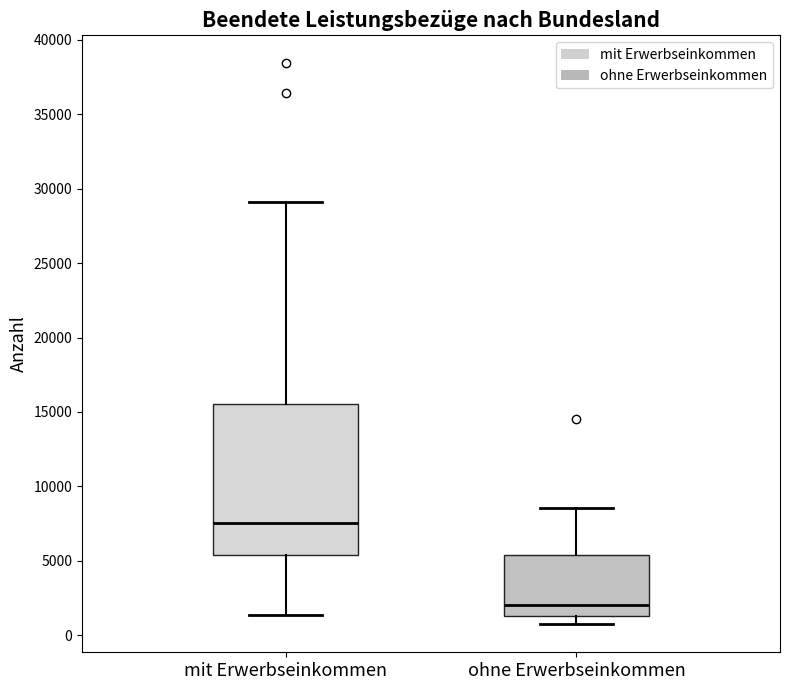

Which box is the tallest, from its lower edge to its upper edge?

mit Erwerbseinkommen